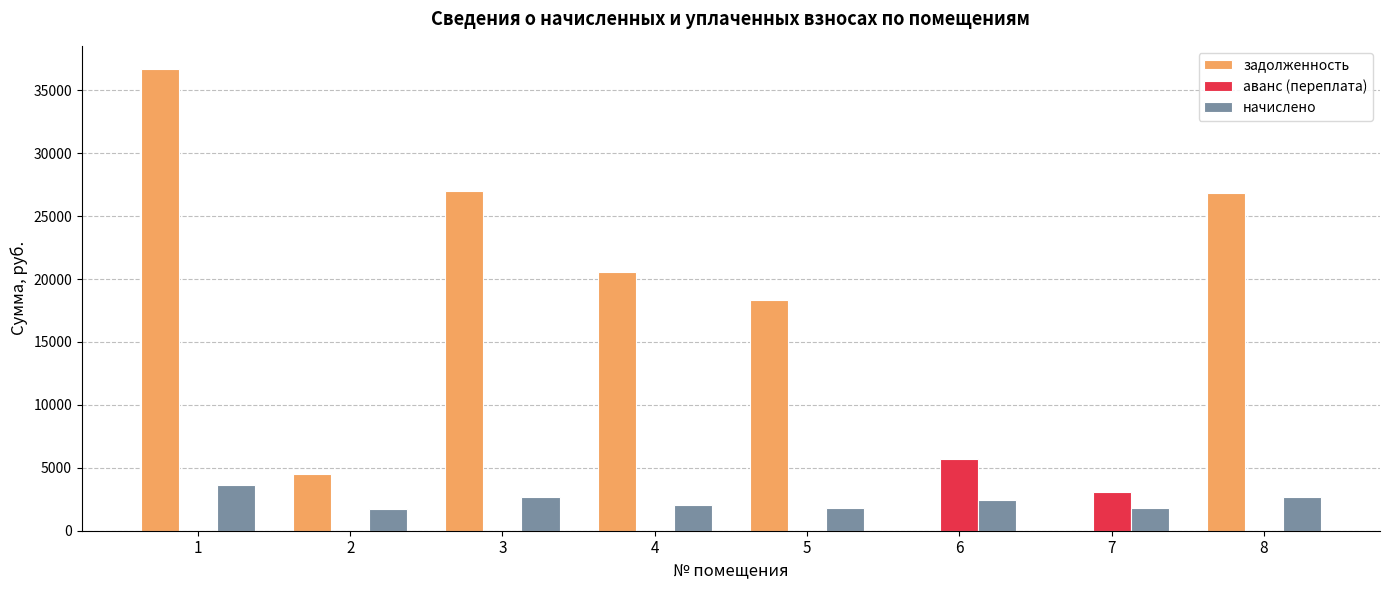

Which series has the largest total across all categories?

задолженность